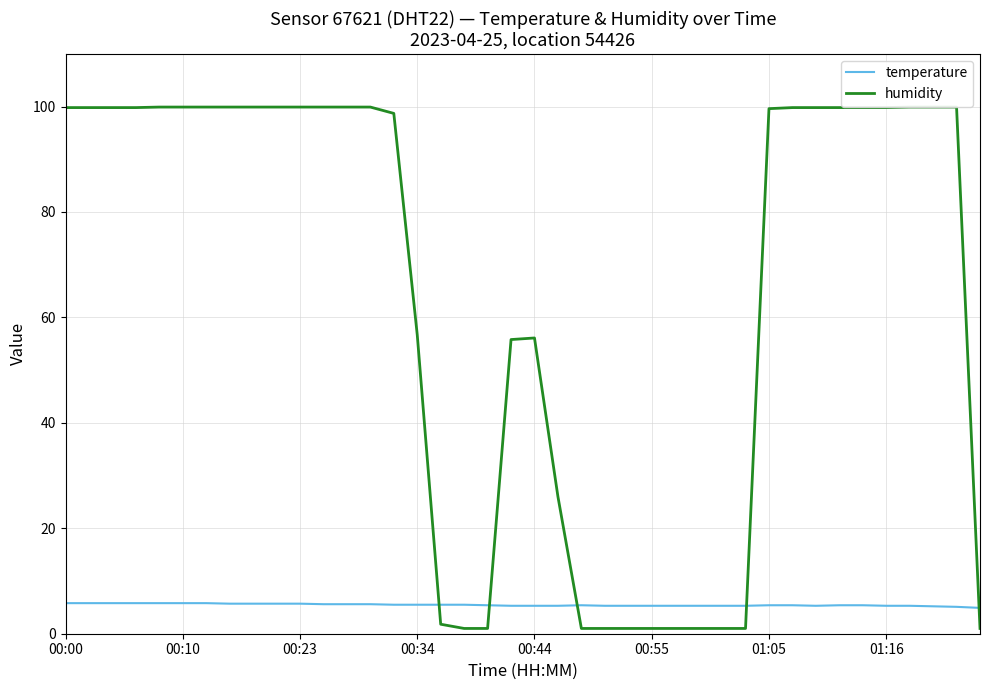

Which series has the widest spread of values?

humidity